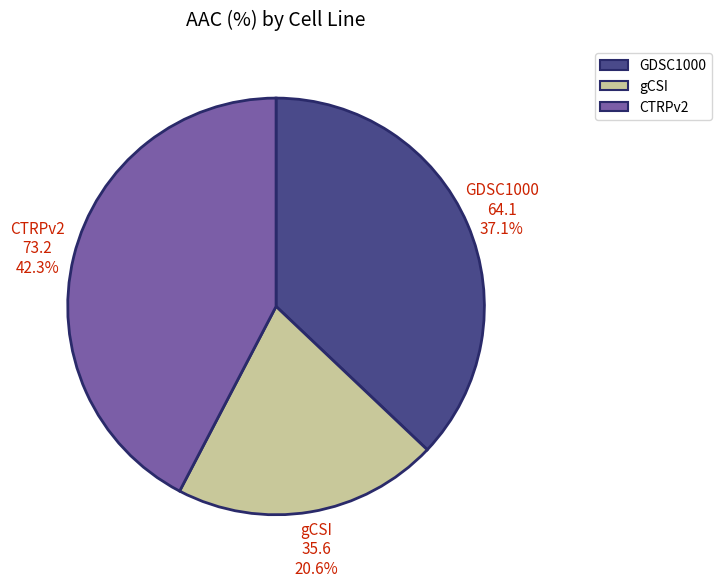

How many segments does this pie chart have?

3